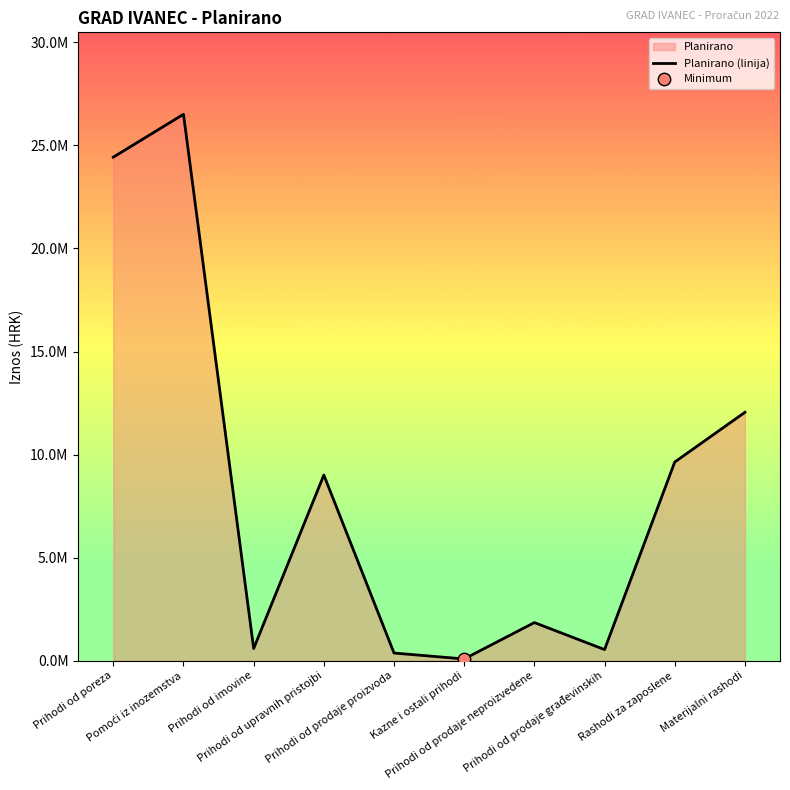

Between Materijalni rashodi and Prihodi od upravnih pristojbi, which is larger?

Materijalni rashodi